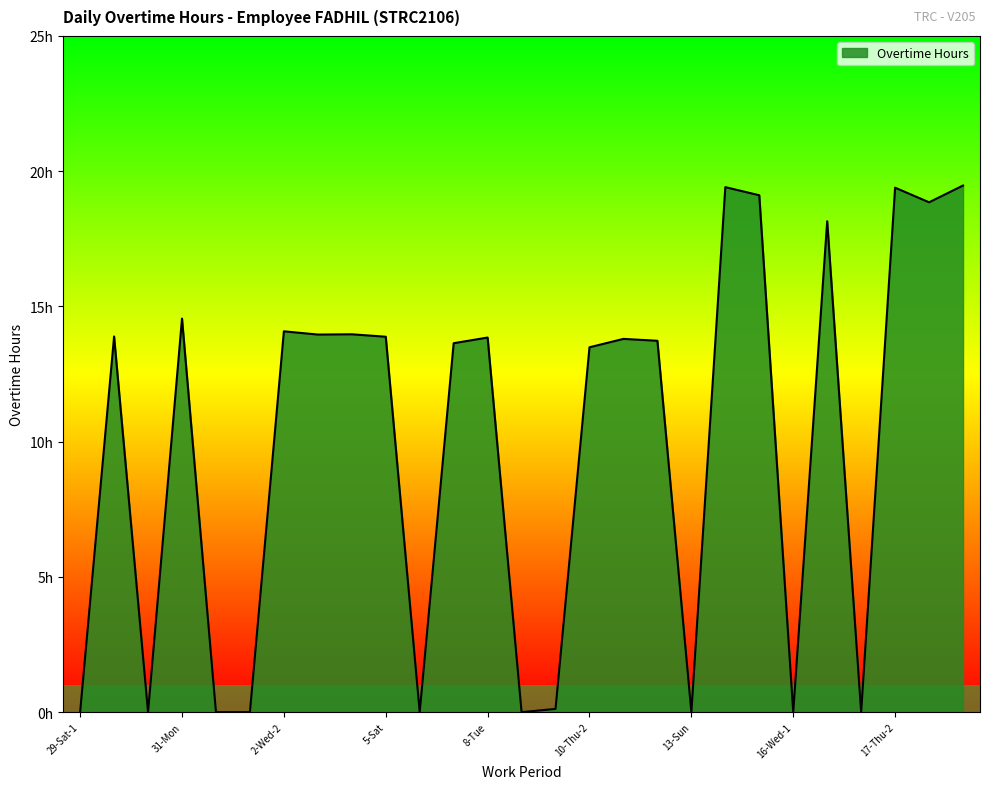

List the labels in order of value, largest first.

19-Sat, 14-Mon, 17-Thu-2, 15-Tue, 18-Fri, 16-Wed-2, 31-Mon, 2-Wed-2, 4-Fri, 3-Thu, 29-Sat-2, 5-Sat, 8-Tue, 11-Fri, 12-Sat, 7-Mon, 10-Thu-2, 10-Thu-1, 29-Sat-1, 30-Sun, 1-Tue, 2-Wed-1, 6-Sun, 9-Wed, 13-Sun, 16-Wed-1, 17-Thu-1